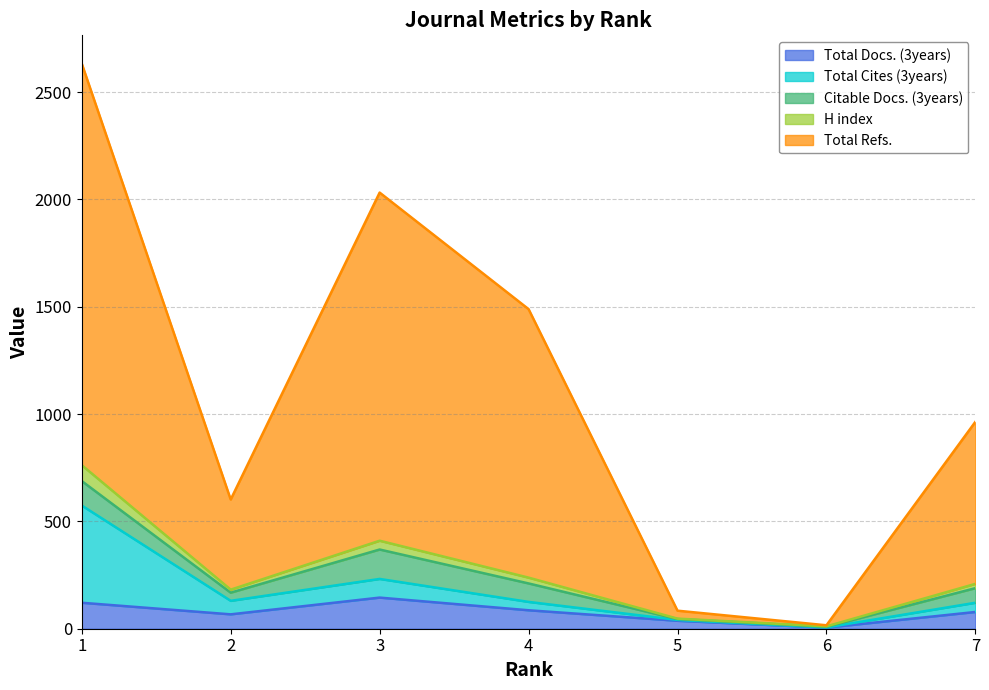

What are all the series names shown in the legend?

Total Docs. (3years), Total Cites (3years), Citable Docs. (3years), H index, Total Refs.